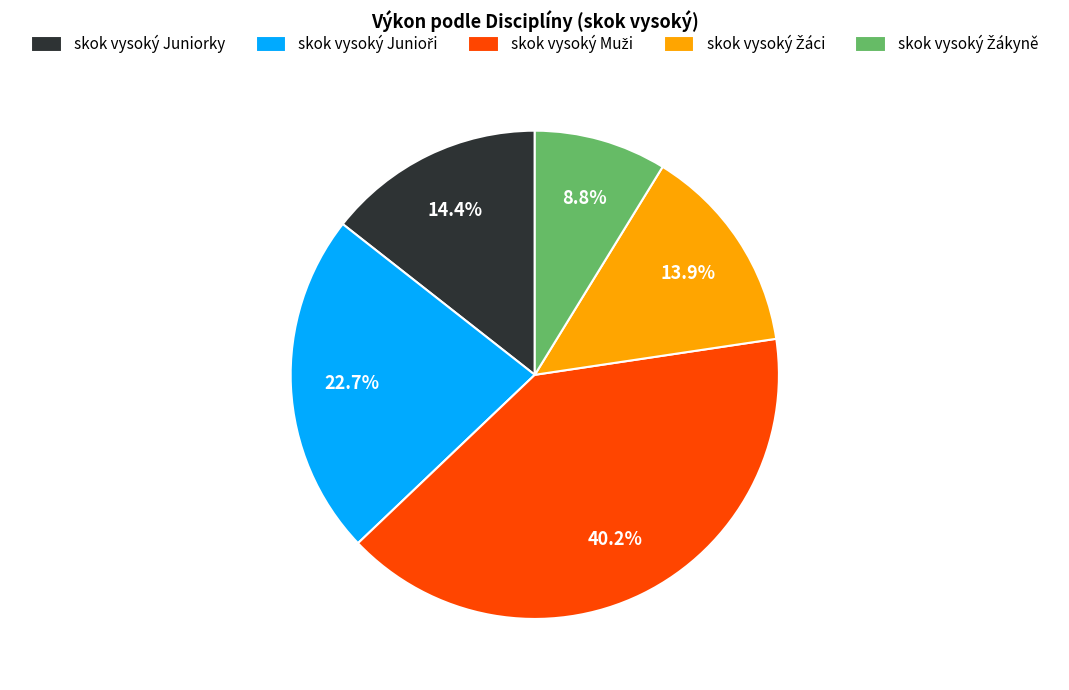

Is there a majority slice in this chart?

No